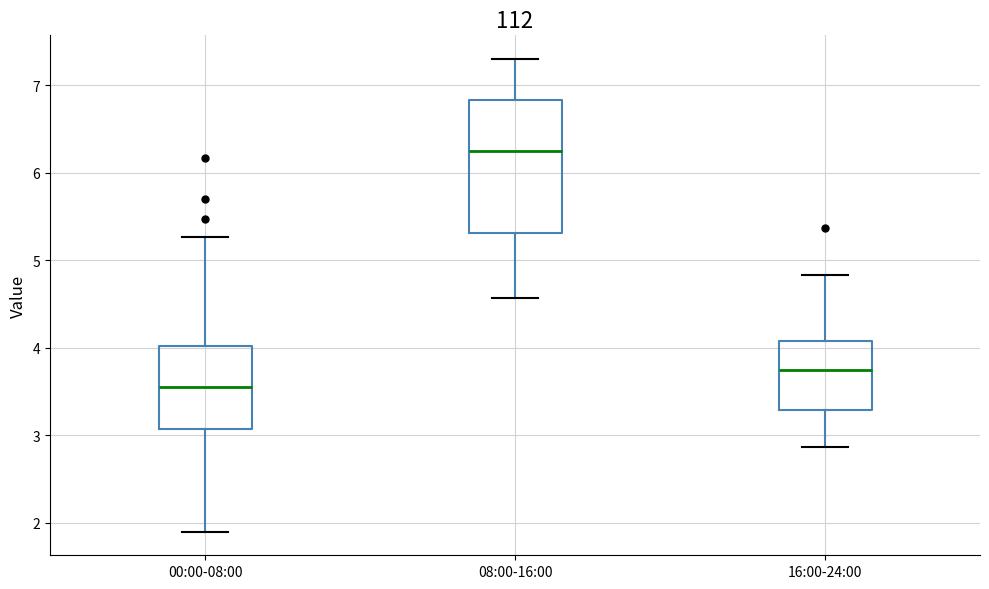

Reading left to right, read every box against the y-axis: the position of its median line, the range the box covers, and the ends of its whiskers. The values are not printed on the chart, so give them approximately, as read against the axis.

00:00-08:00: median 3.6, box 3.1 to 4.0, whiskers 1.9 to 5.3
08:00-16:00: median 6.3, box 5.3 to 6.8, whiskers 4.6 to 7.3
16:00-24:00: median 3.8, box 3.3 to 4.1, whiskers 2.9 to 4.8